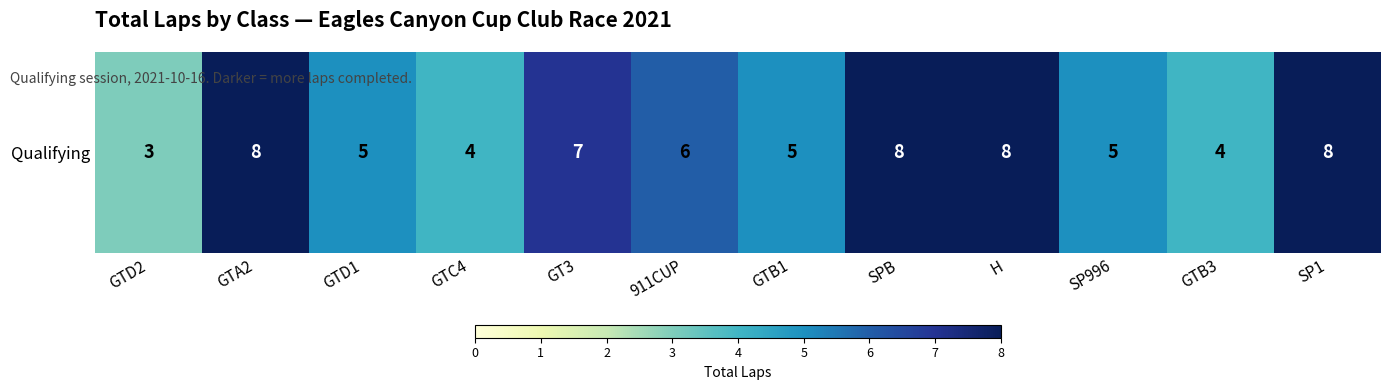

Approximately how many times larger is the value at GTA2 compared to H?

1.0